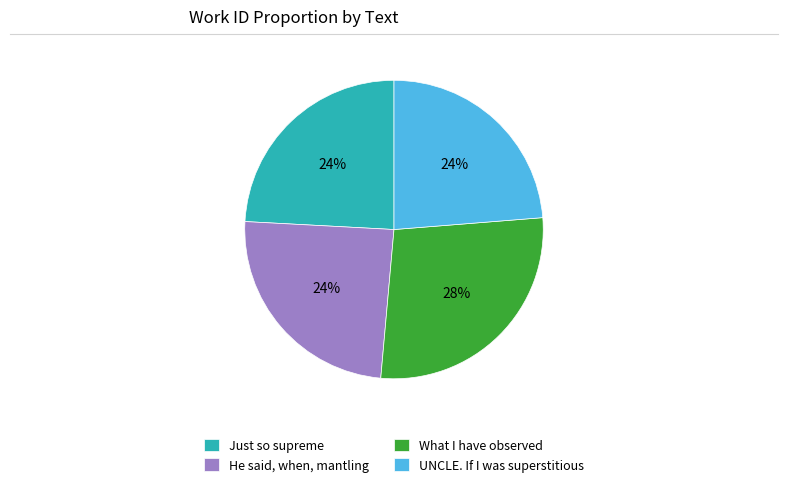

Count the number of slices in the pie.

4